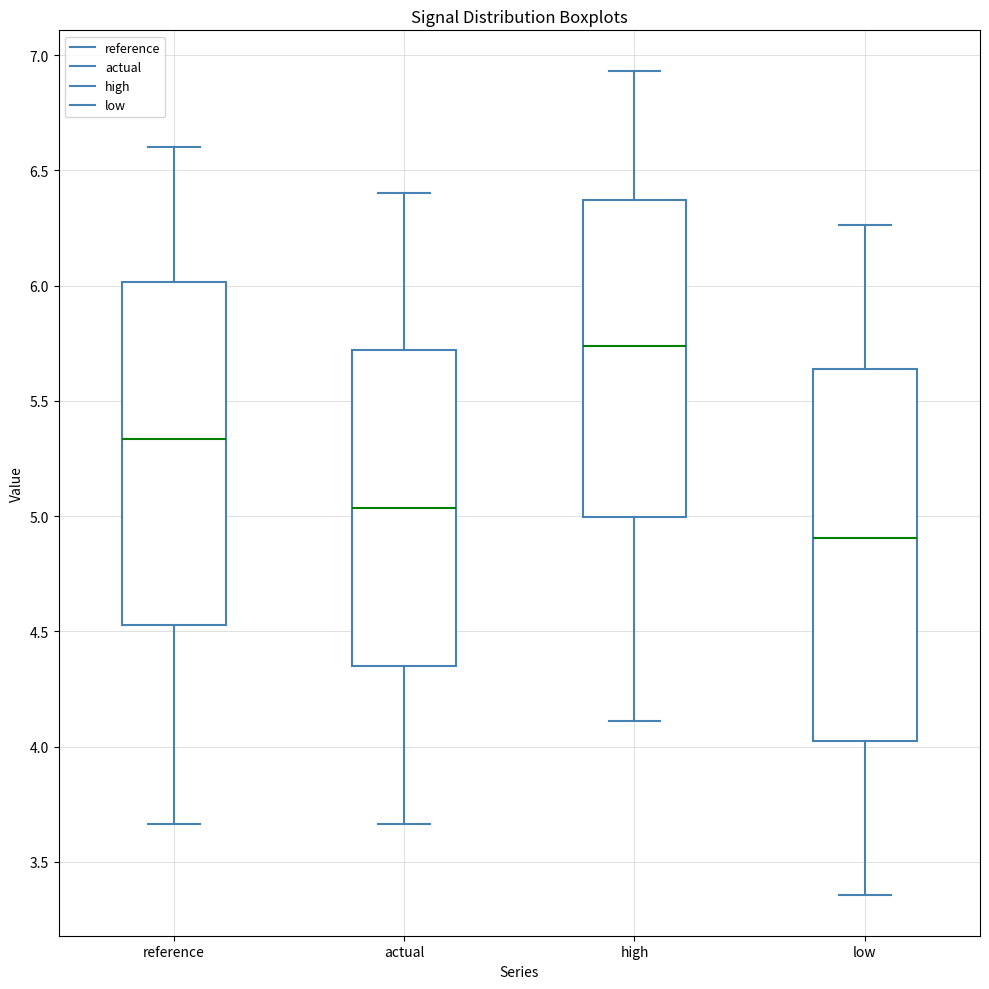

Which box has the lowest median line?

low